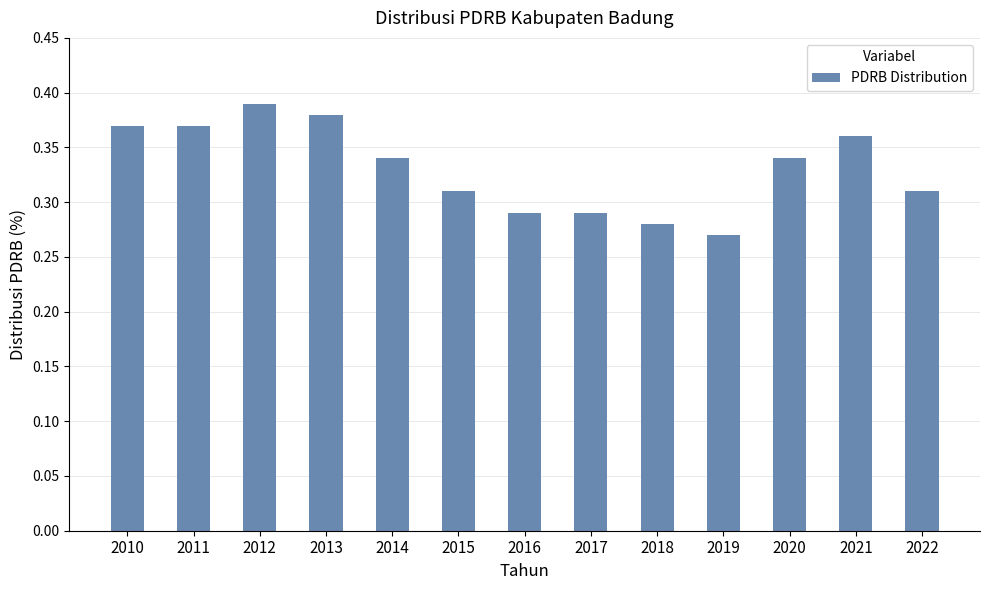

How many series are shown in this chart?

1